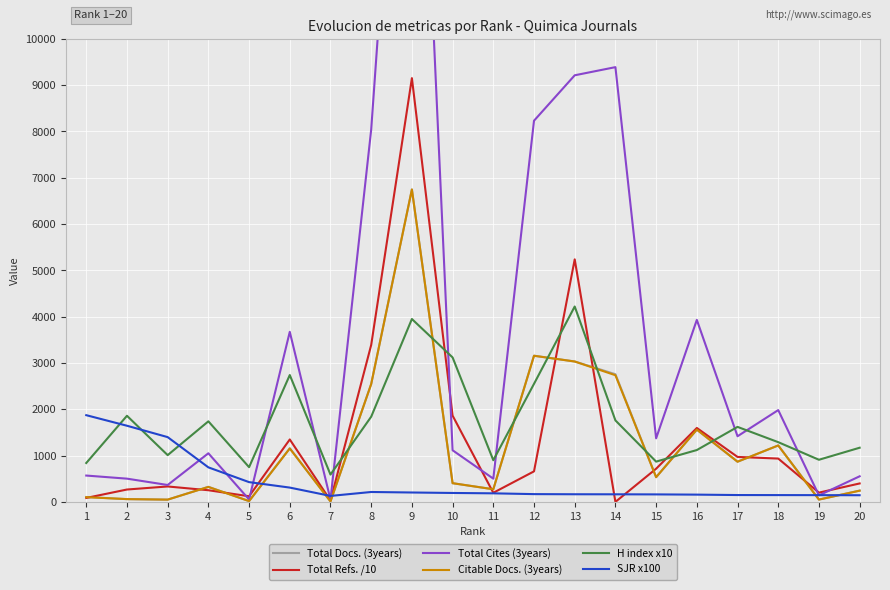

What is the spread (max minus min) of values at 16?

3774.0